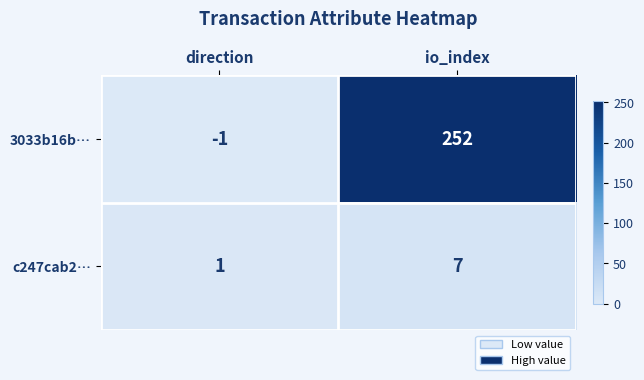

At which category is the sum across all series the highest?

io_index